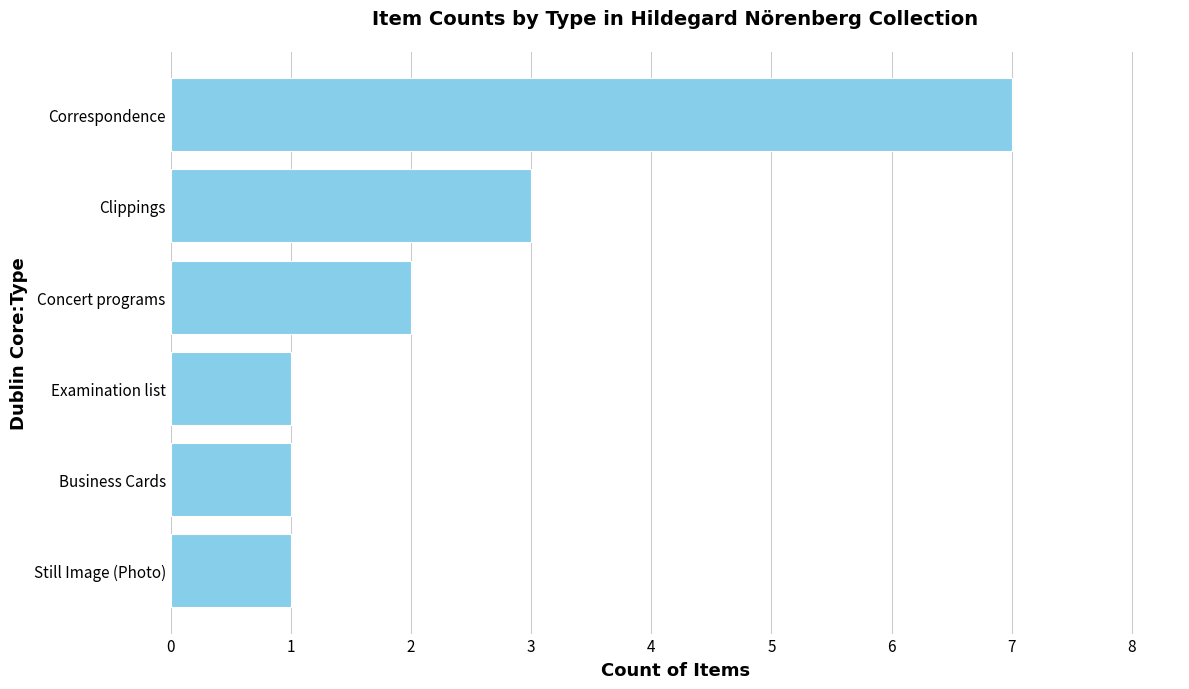

What is the difference between the maximum and minimum values?

6